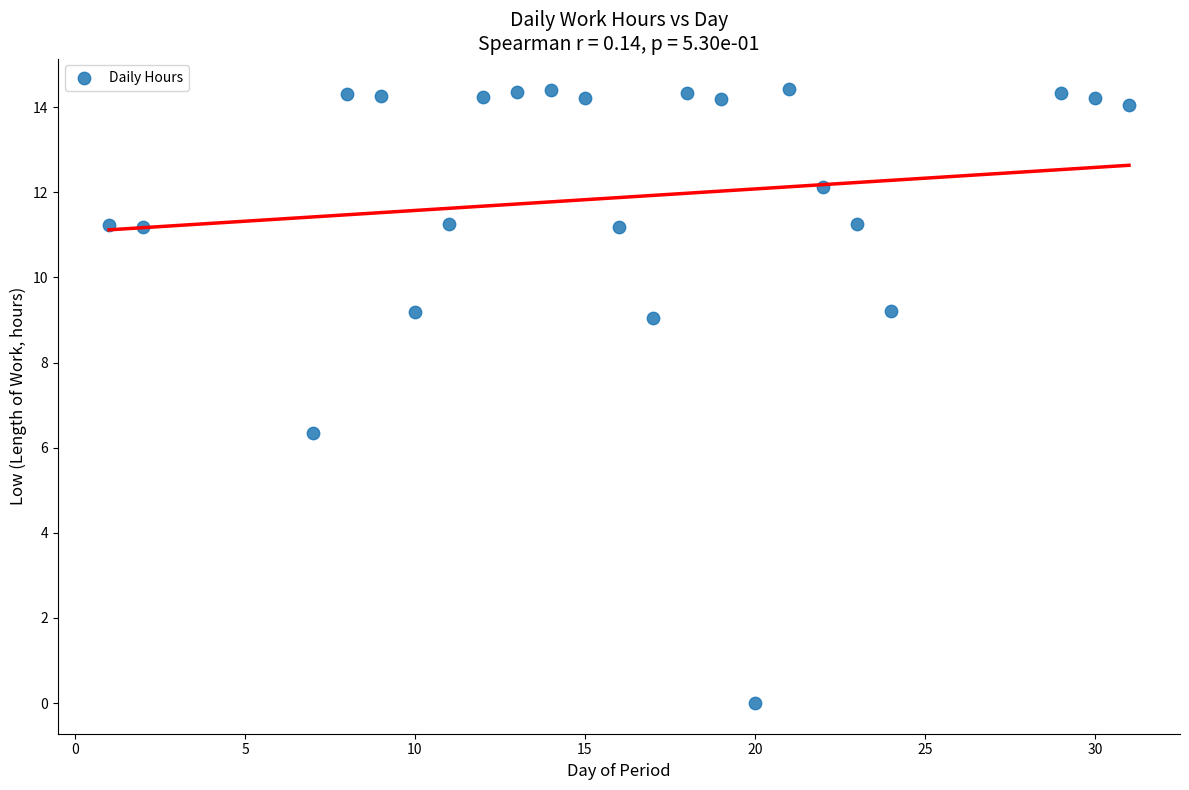

What is the range of Y values (max minus min)?

14.4